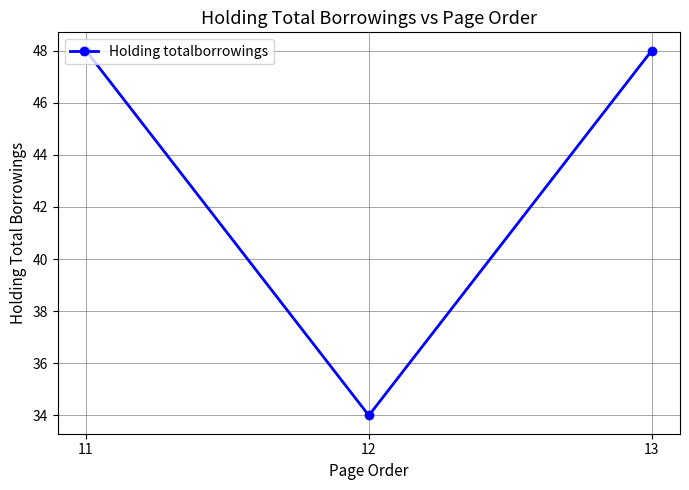

The value at 13 is 76. True or false?

False